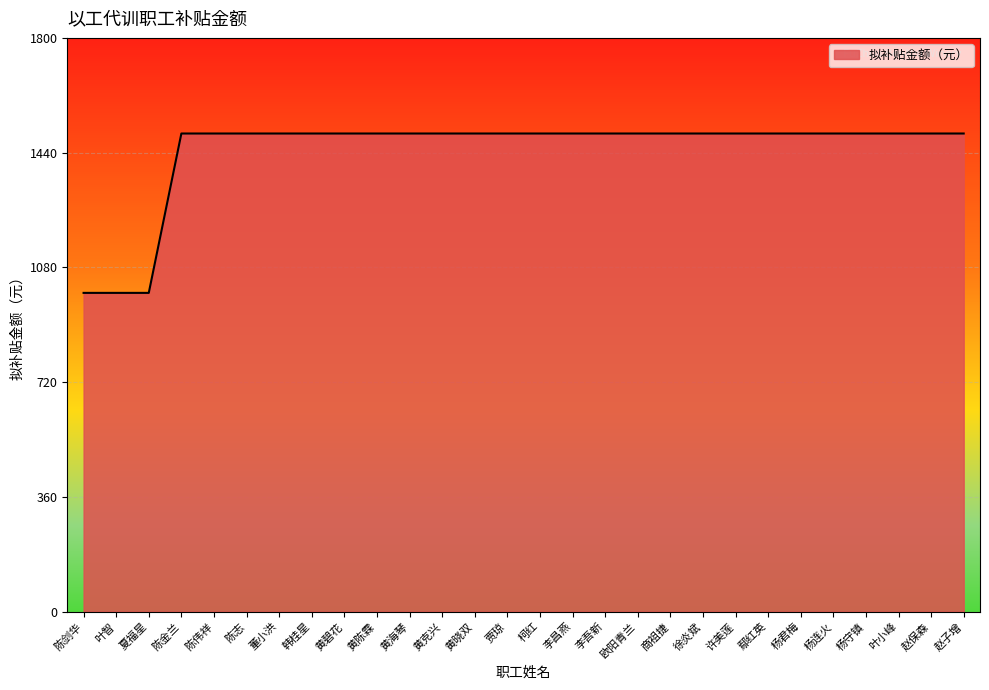

Approximately how many times larger is the value at 李昌燕 compared to 李吾新?

1.0